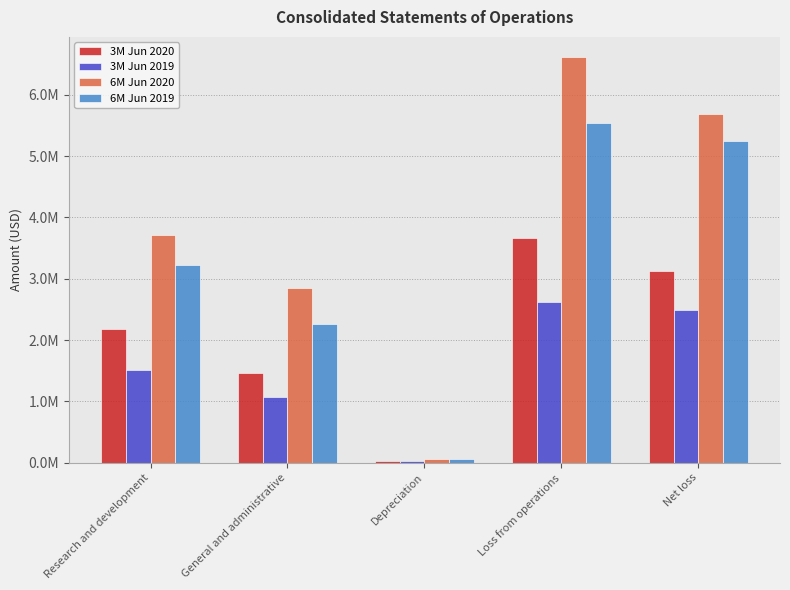

Are the bars horizontal?

No